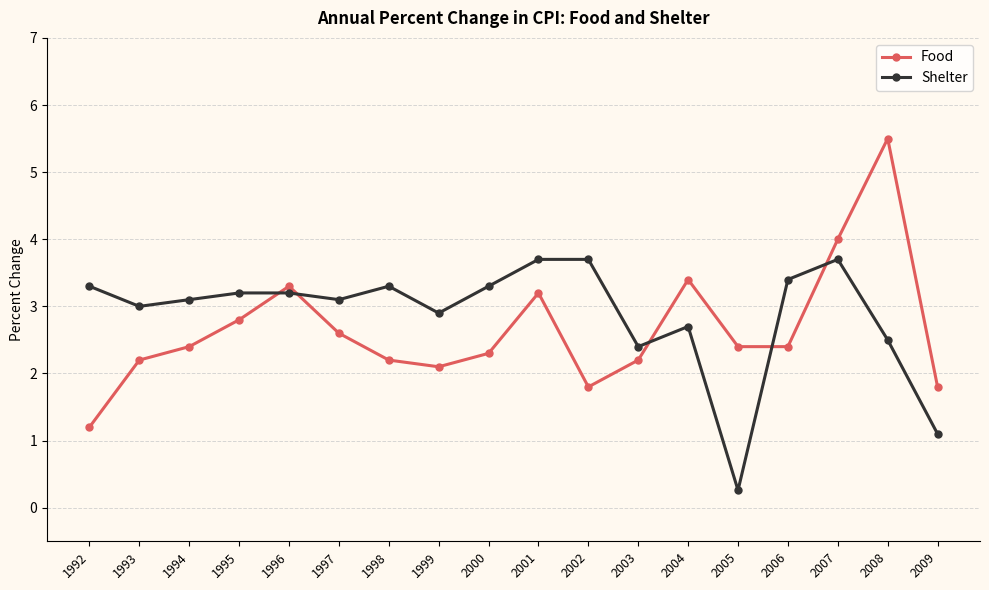

Which category has the highest value across all series?

2008